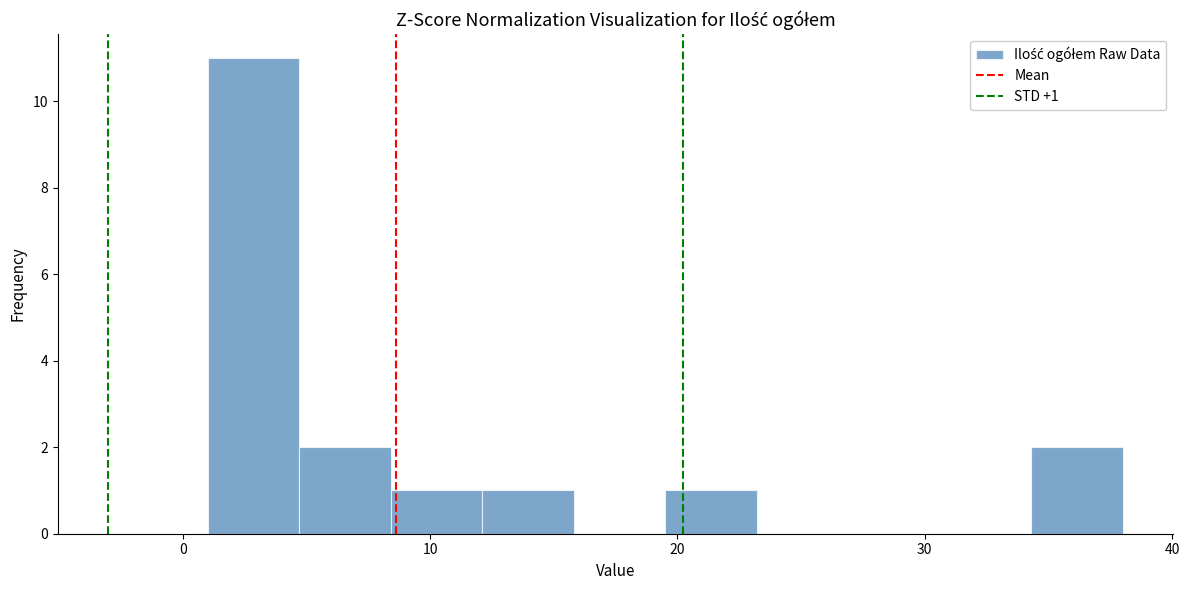

Read against the x-axis, roughly where is the centre of the tallest bar?

3